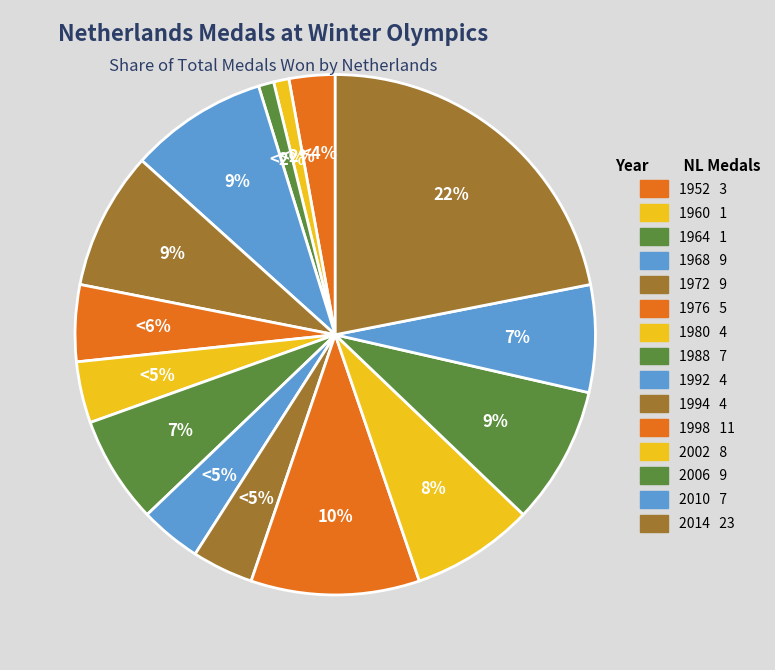

Combined, do 1976 and 1994 account for over 50%?

No